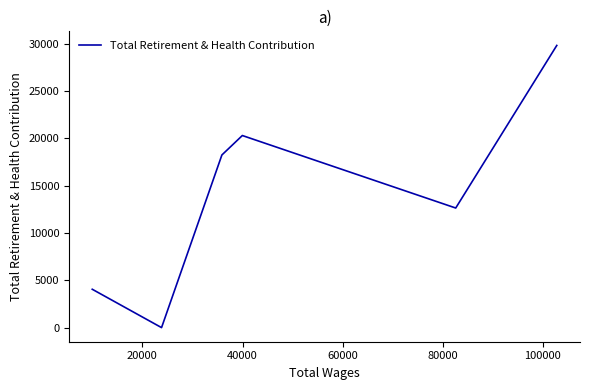

Reading left to right, transcribe all the data shown in this chart.

4054	0	18249	20304	12641	29826